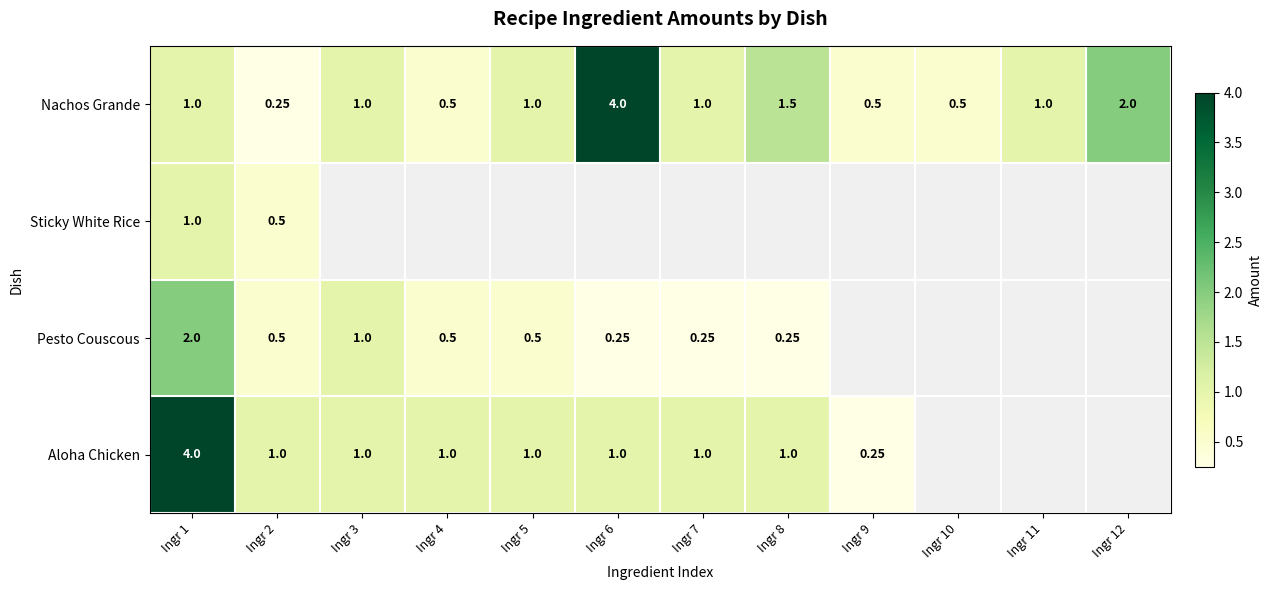

At which label is Aloha Chicken closest to 2?

Ingr 2